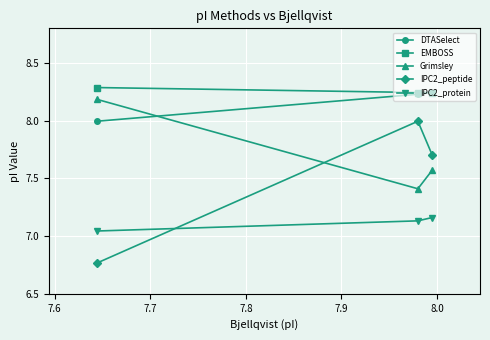

What is the maximum value for Grimsley?

8.2